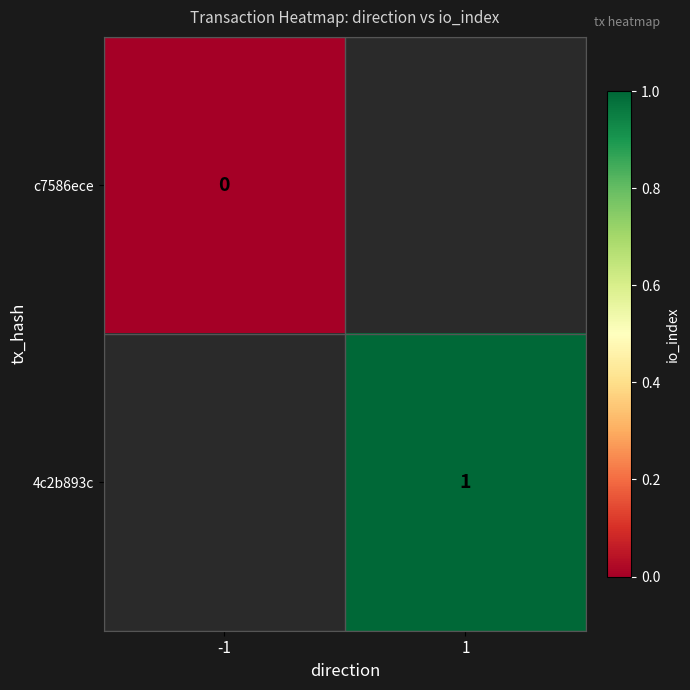

The value of 4c2b893c at 1 is 0. True or false?

False